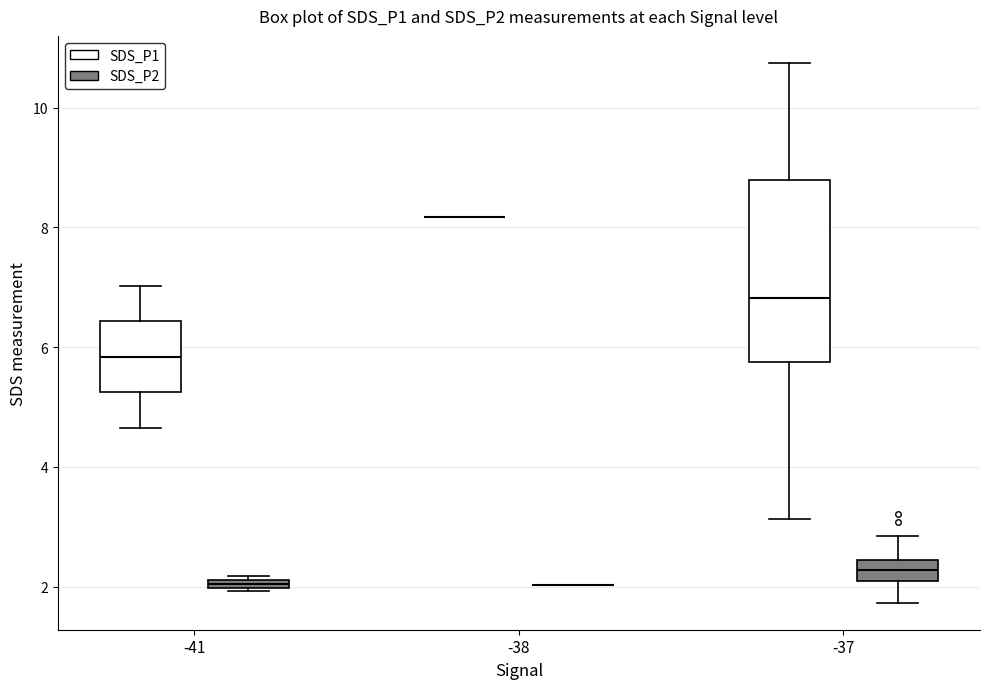

Comparing the boxes themselves (not the whiskers), which one is the tallest?

-37 (SDS_P1)